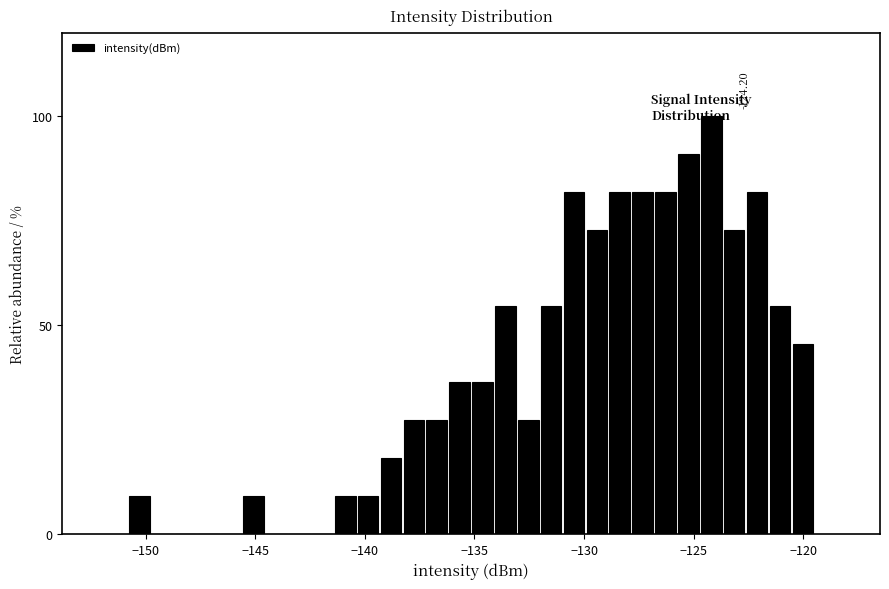

Read against the x-axis, roughly where is the centre of the tallest bar?

-124.0